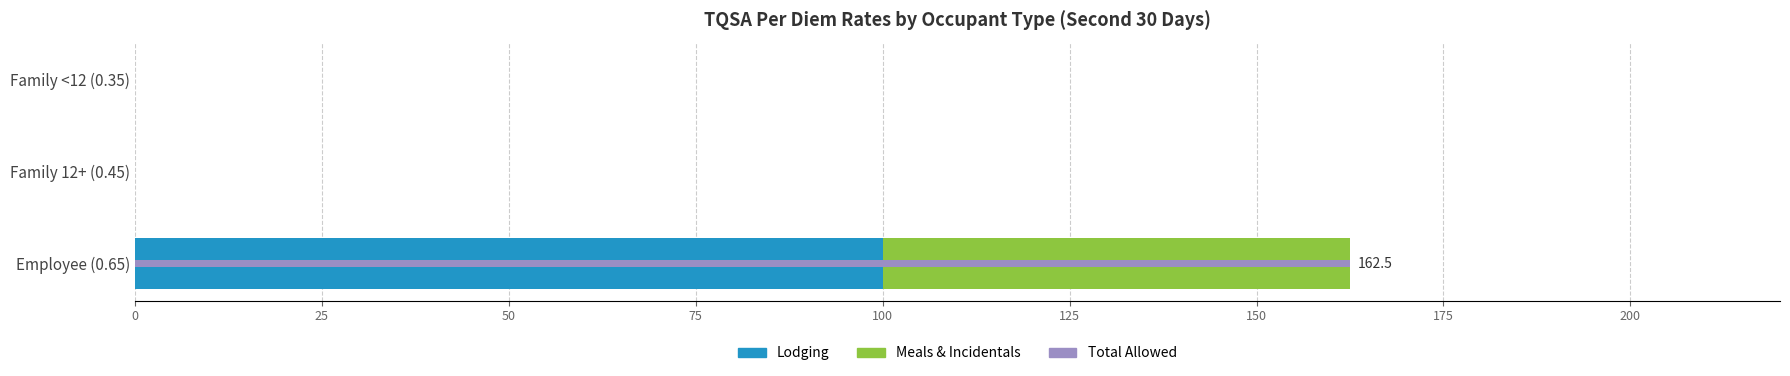

What is the difference between the maximum and minimum values in the Meals & Incidentals series?

62.4